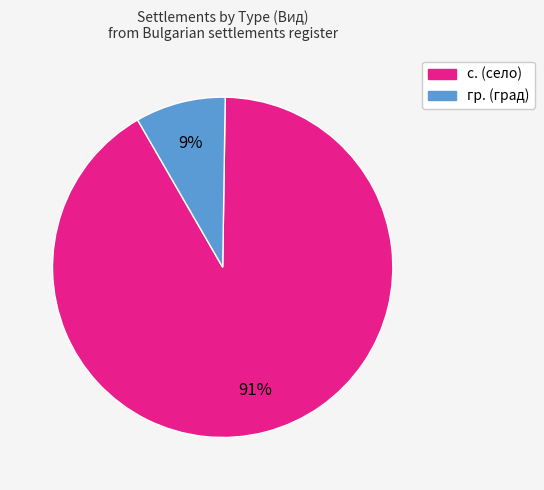

Which has a higher value, гр. or с.?

с.